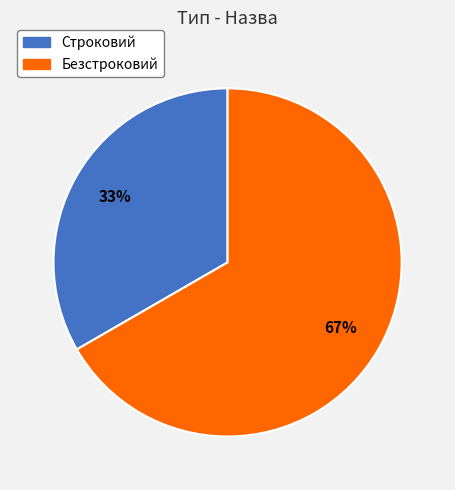

What percentage is the Безстроковий slice, to the nearest percent?

67%